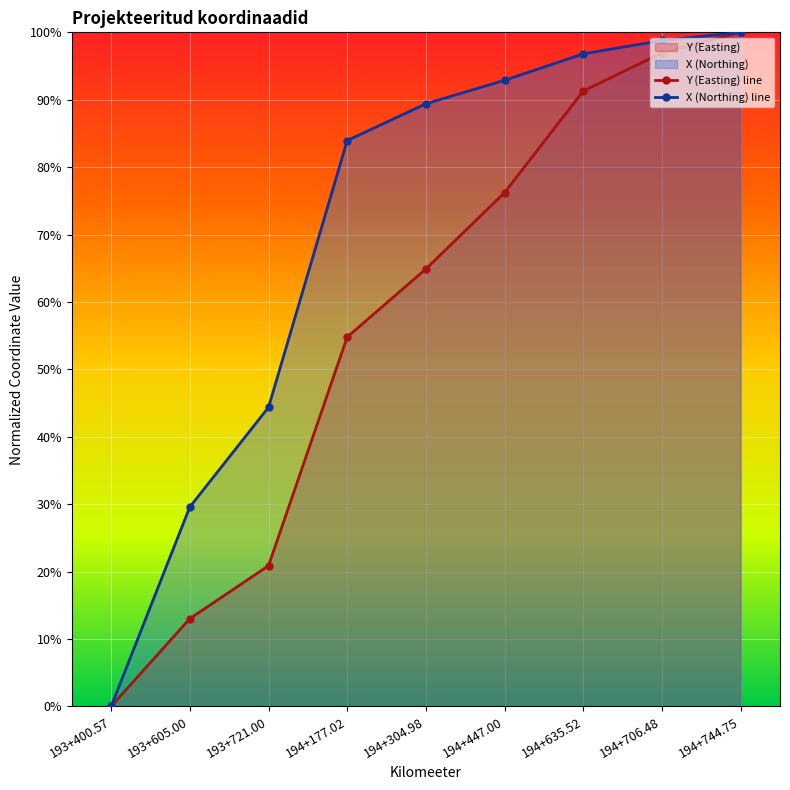

What is the value of the X point at the 8th from the left?

98.8